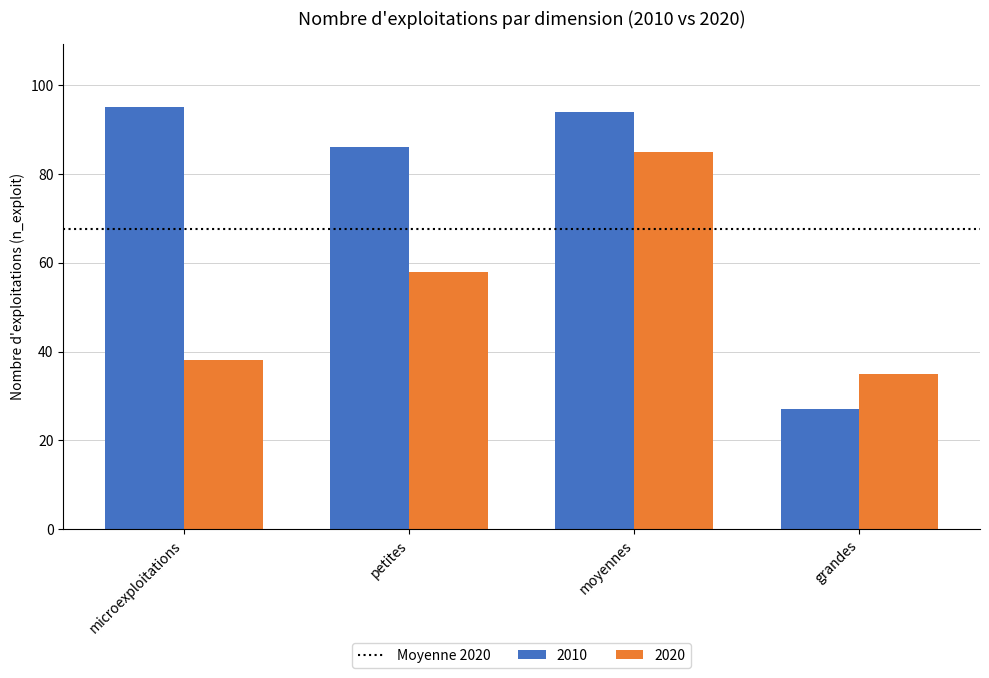

Reading left to right, extract all data points from this chart.

2010: 95	86	94	27
2020: 38	58	85	35